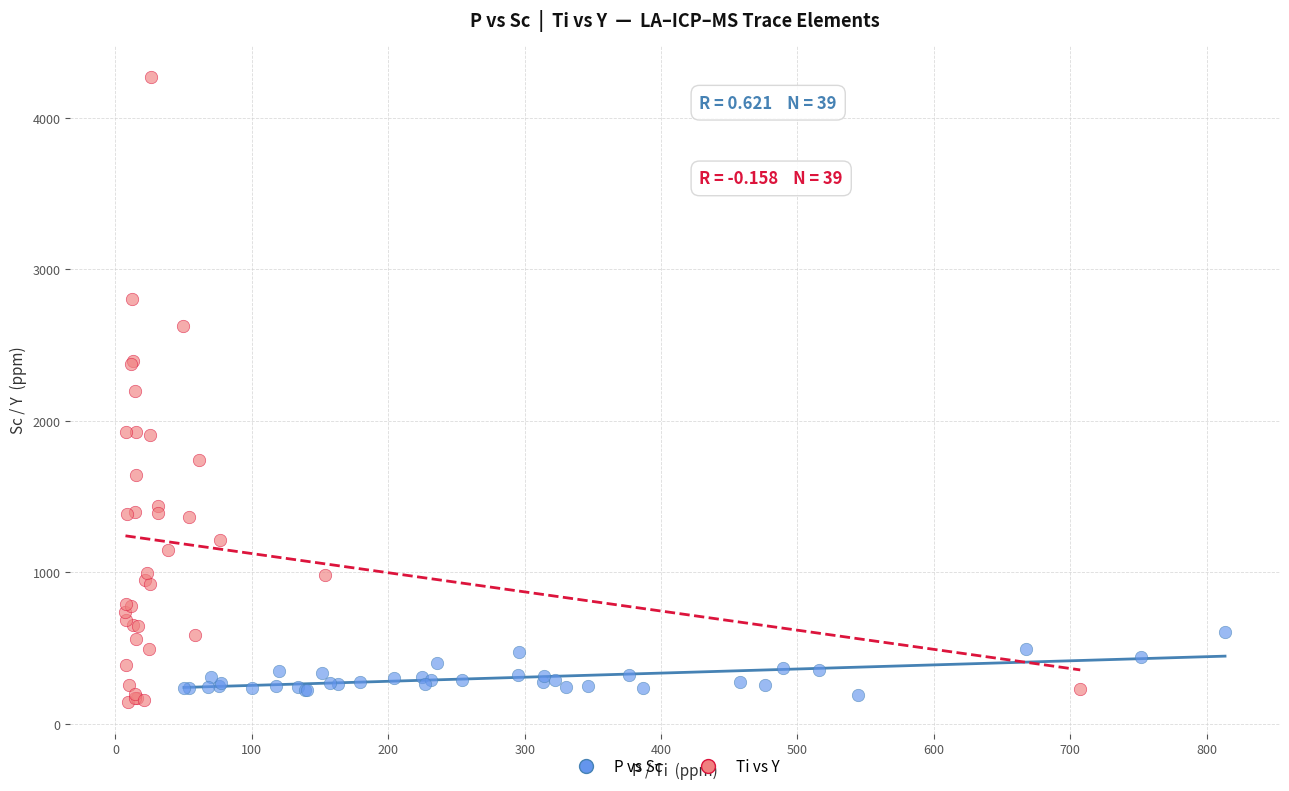

Which series contains the highest Y value?

Ti vs Y